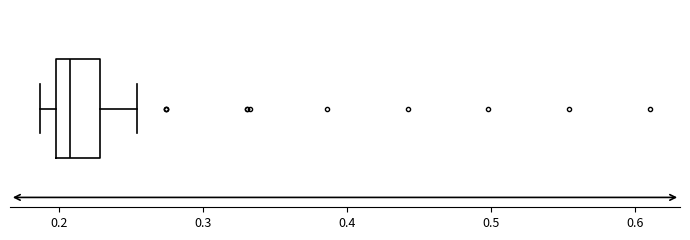

Transcribe this box plot: give where the median line is, the range the box spans, and where the two whiskers end, as read against the x-axis. The values are not printed on the chart, so give them approximately, as read against the axis.

median 0.21, box 0.20 to 0.23, whiskers 0.19 to 0.25